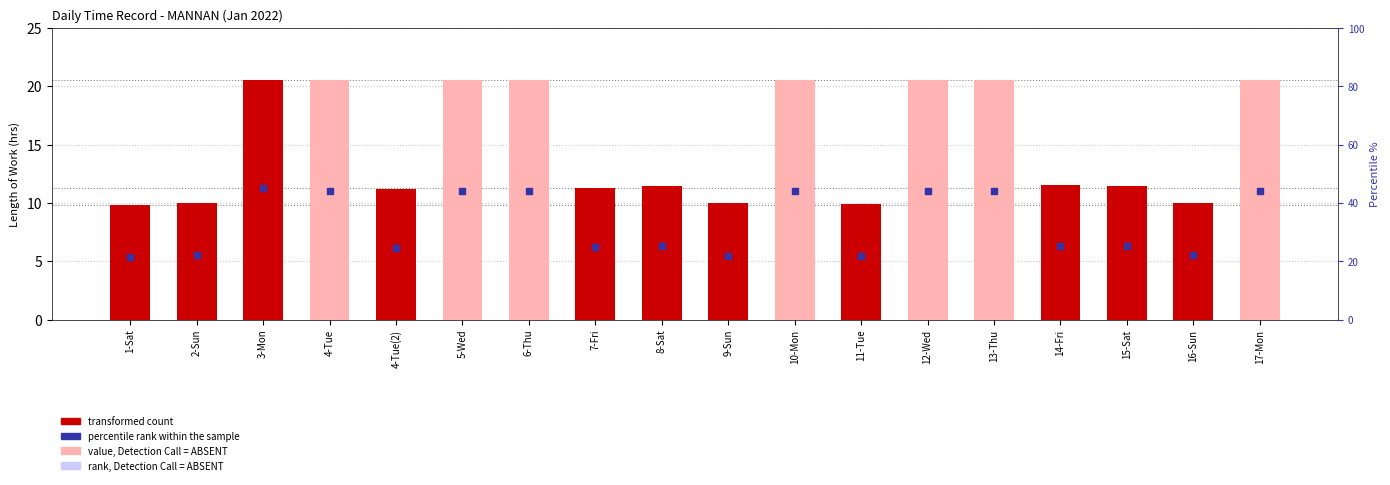

Which series has the largest total across all categories?

percentile rank within the sample